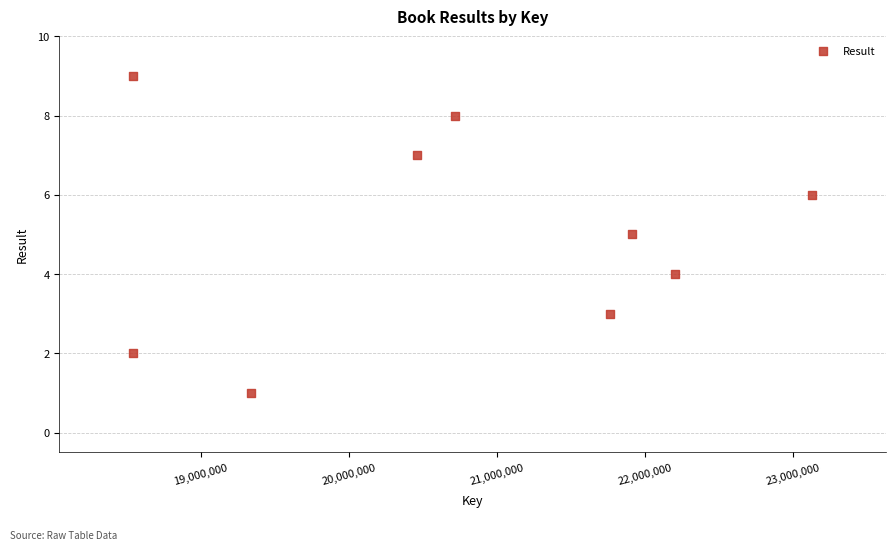

What is the average X value?

20734332